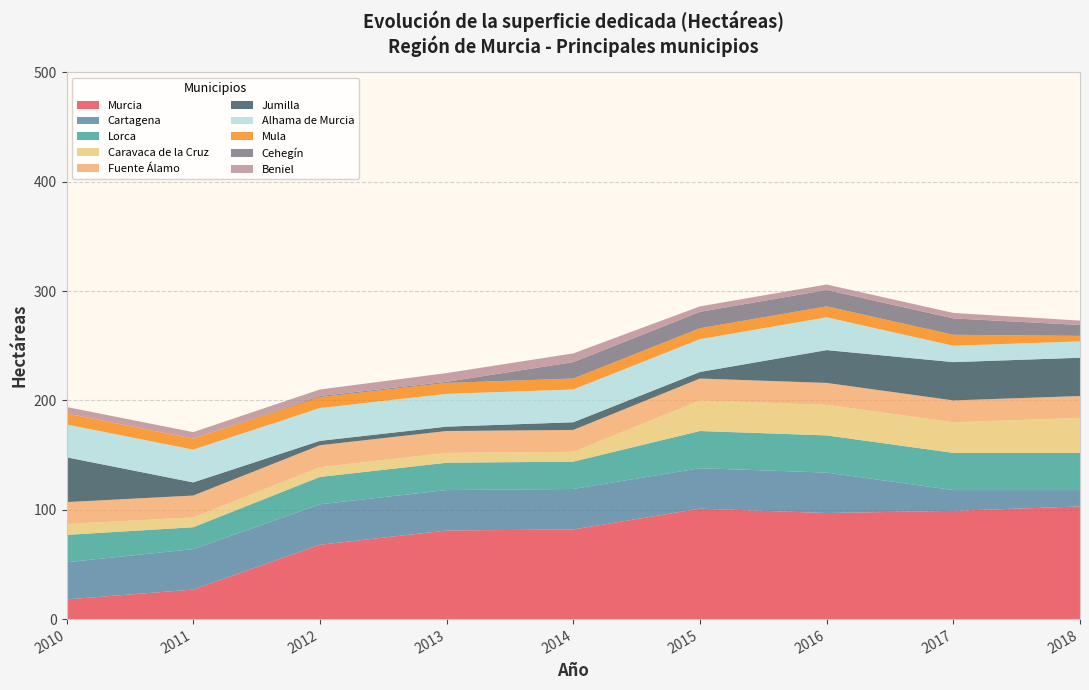

What is the lowest value of the Murcia series?

18